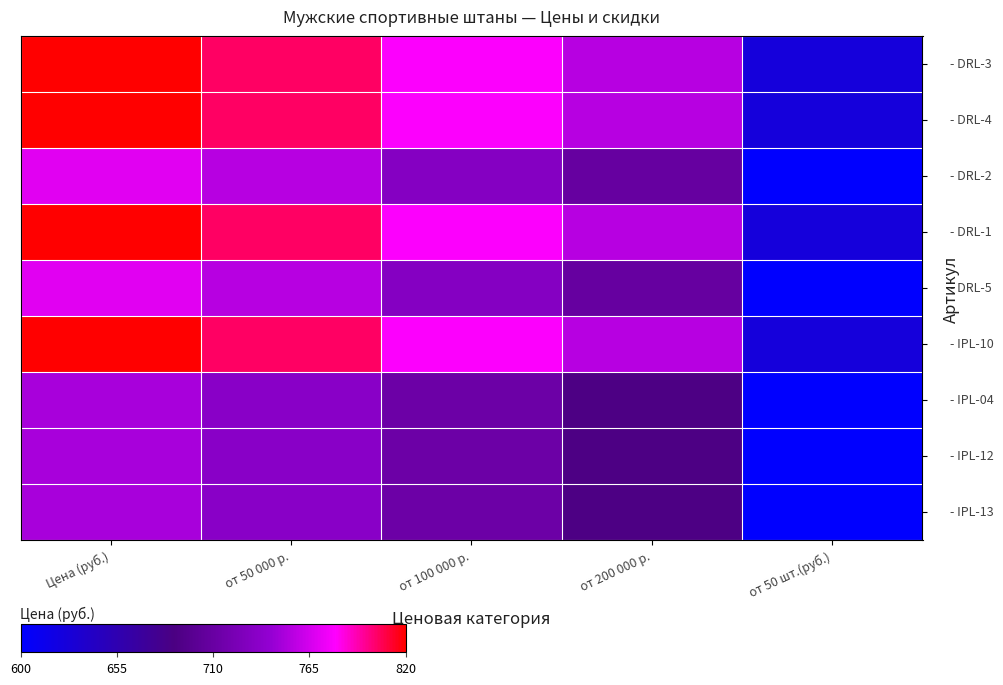

What is the difference between the highest and lowest values at от 200 000 р.?

29.5